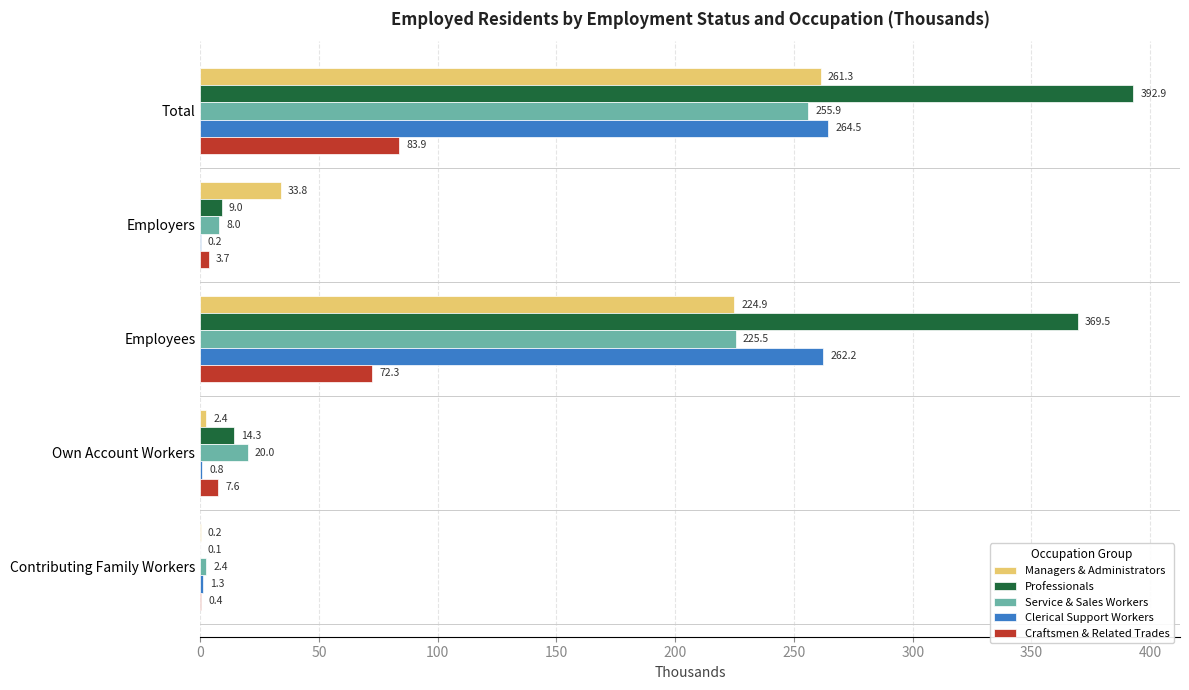

True or false: Service & Sales Workers has a value of 2.4 at Contributing Family Workers.

True